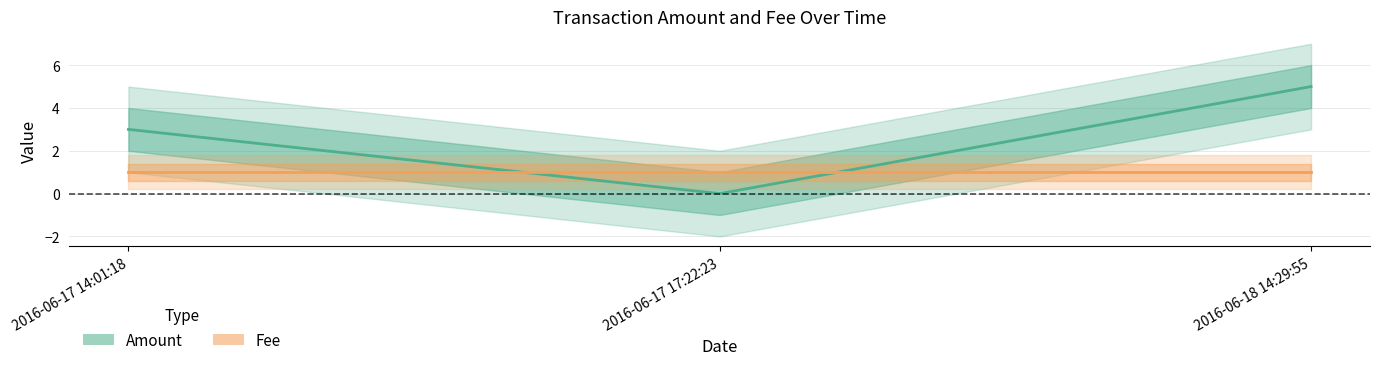

Approximately how many times larger is the value at 2016-06-17 14:01:18 compared to 2016-06-18 14:29:55?

0.6